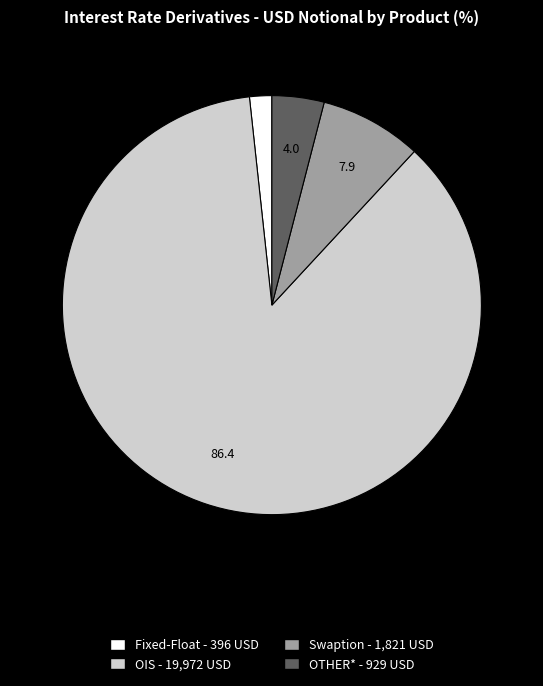

Which slice is the largest?

OIS